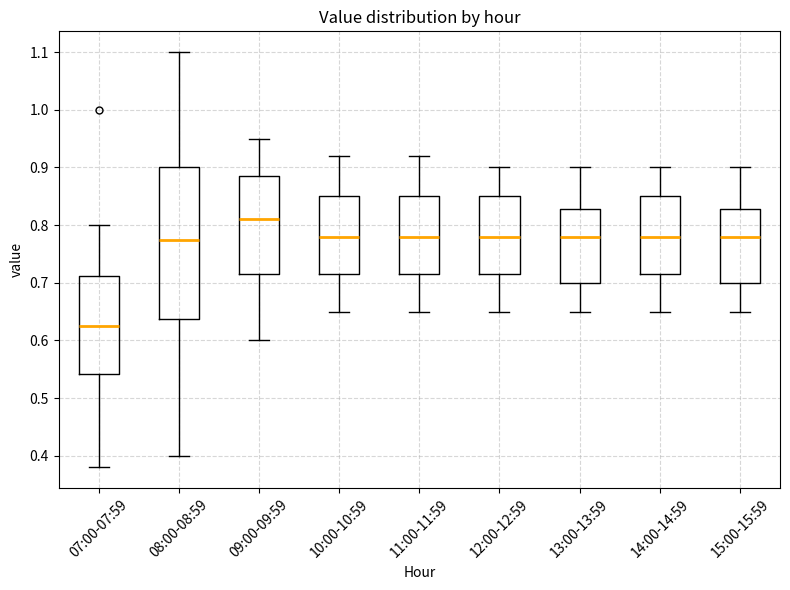

Reading left to right, transcribe this box plot: for each box, give where its median line is, the range the box spans, and where its two whiskers end, as read against the y-axis. The values are not printed on the chart, so give them approximately, as read against the axis.

07:00-07:59: median 0.63, box 0.54 to 0.71, whiskers 0.38 to 0.80
08:00-08:59: median 0.78, box 0.64 to 0.90, whiskers 0.40 to 1.10
09:00-09:59: median 0.81, box 0.72 to 0.89, whiskers 0.60 to 0.95
10:00-10:59: median 0.78, box 0.72 to 0.85, whiskers 0.65 to 0.92
11:00-11:59: median 0.78, box 0.72 to 0.85, whiskers 0.65 to 0.92
12:00-12:59: median 0.78, box 0.72 to 0.85, whiskers 0.65 to 0.90
13:00-13:59: median 0.78, box 0.70 to 0.83, whiskers 0.65 to 0.90
14:00-14:59: median 0.78, box 0.72 to 0.85, whiskers 0.65 to 0.90
15:00-15:59: median 0.78, box 0.70 to 0.83, whiskers 0.65 to 0.90